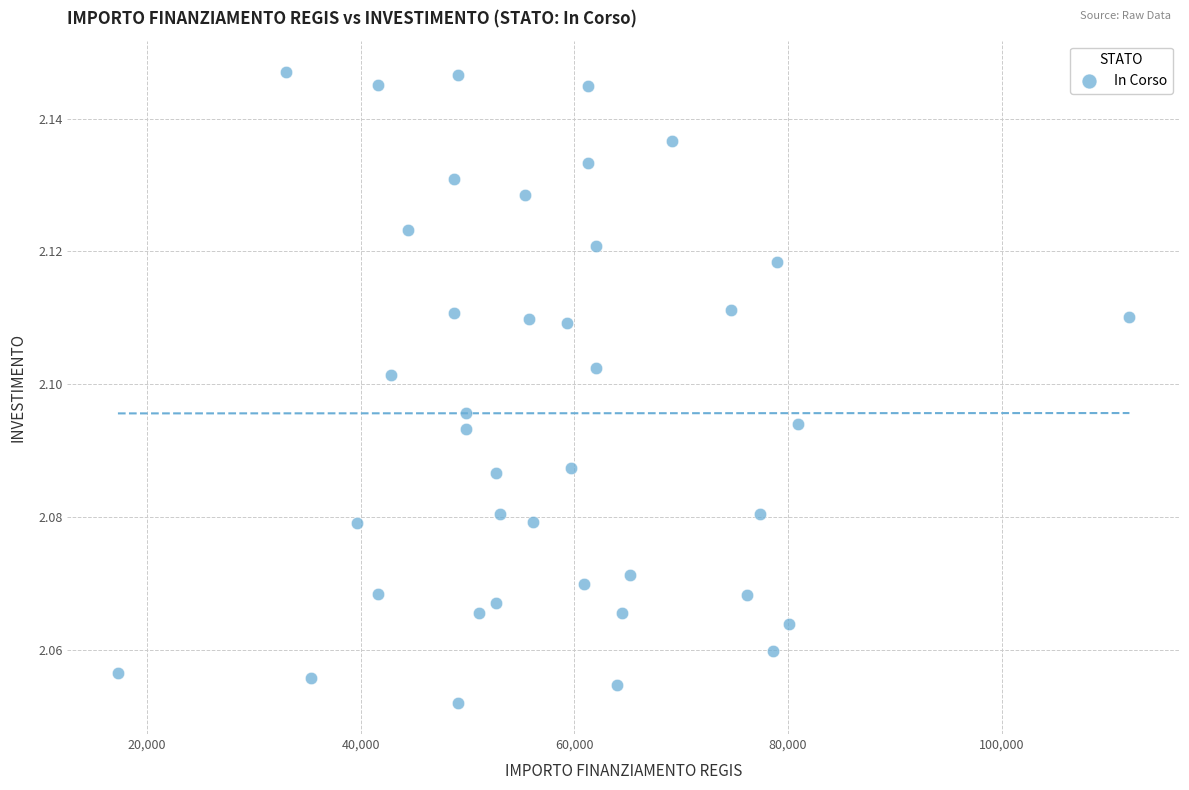

What is the range of X values (max minus min)?

94665.7